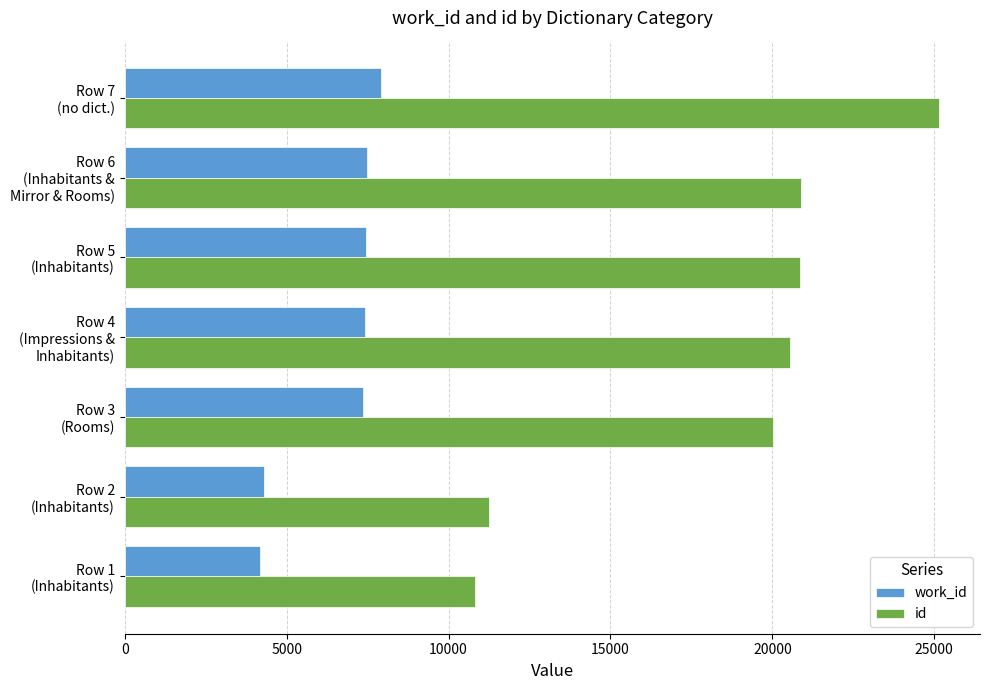

Count the number of categories in the chart.

7